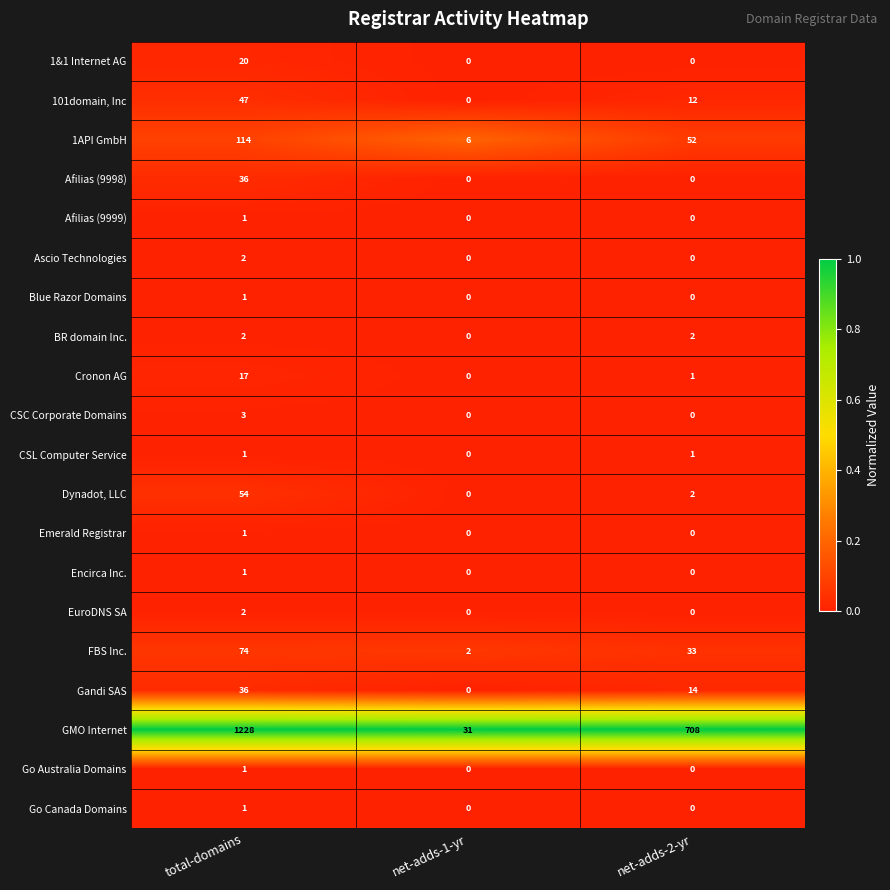

The value of CSL Computer Service at total-domains is 1. True or false?

True